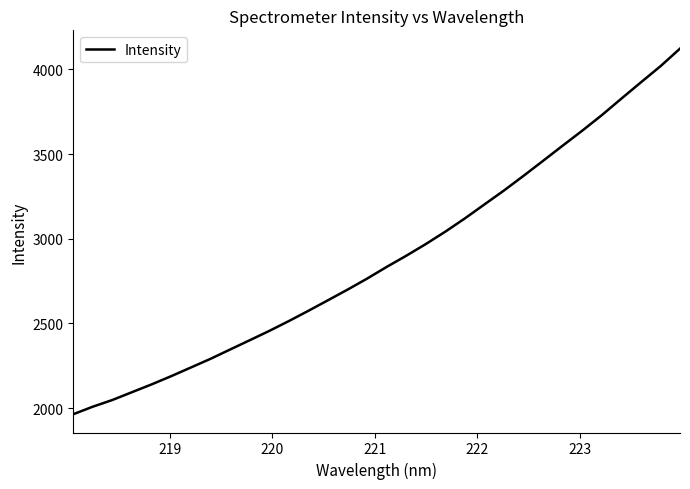

What is the difference between the maximum and minimum values?

2158.1